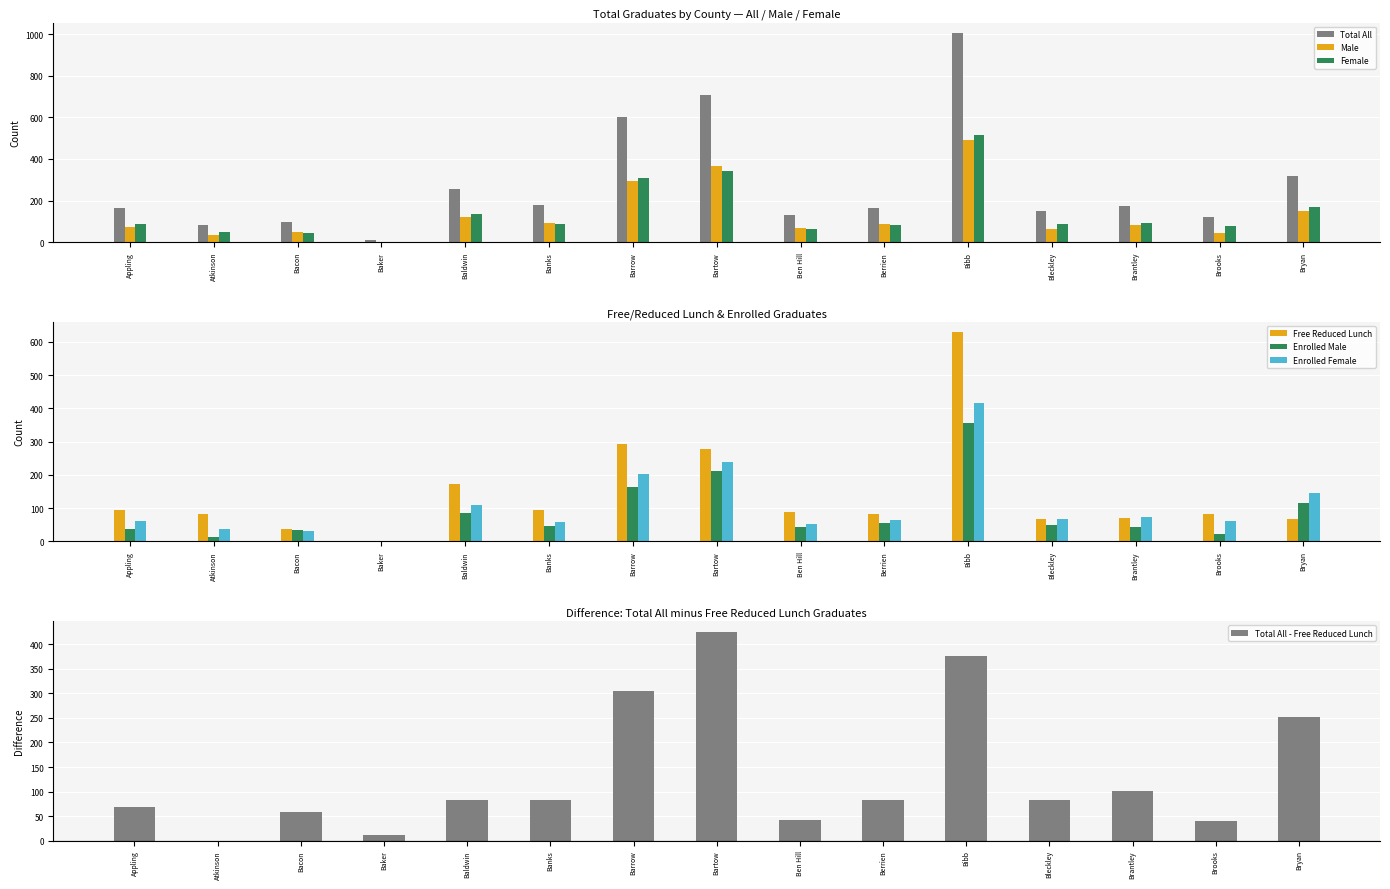

Where is Enrolled Male nearest to the value 177?

Barrow